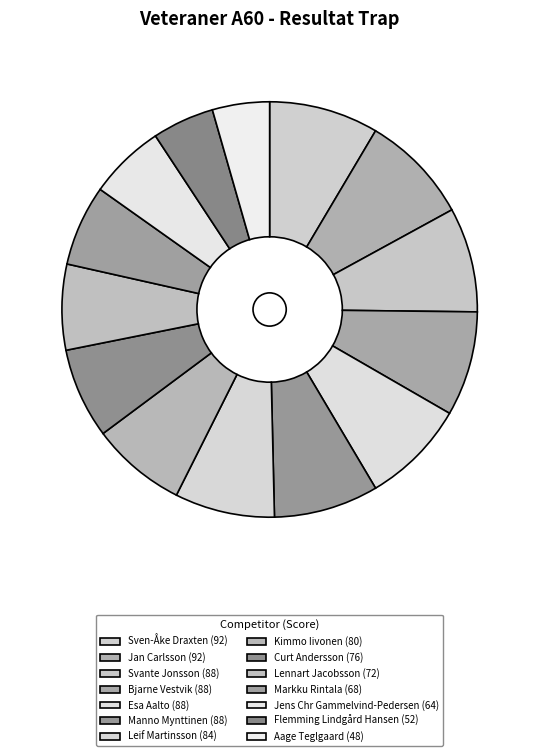

To the nearest percent, what is the average slice percentage?

7%